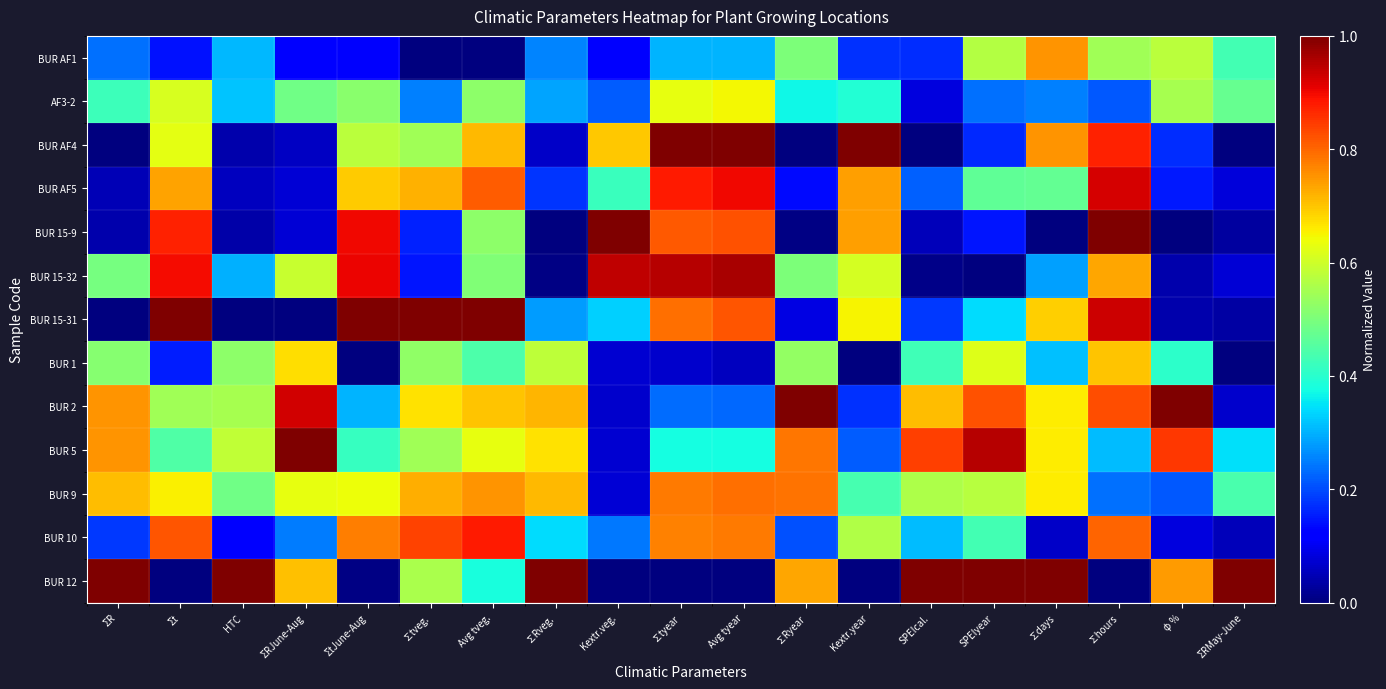

Reading left to right, transcribe all the data shown in this chart.

BUR AF1: ΣR=0.2	Σt=0.1	HTC=0.3	ΣRJune-Aug=0.1	ΣtJune-Aug=0.1	∑tveg.=0.0	Avg tveg.=0.0	∑Rveg.=0.3	Kextr.veg.=0.1	∑tyear=0.3	Avg tyear=0.3	∑Ryear=0.5	Kextr.year=0.2	SPEIcal.=0.2	SPEIyear=0.6	∑days=0.8	∑hours=0.5	φ %=0.6	ΣRMay-June=0.4
AF3-2: ΣR=0.4	Σt=0.6	HTC=0.3	ΣRJune-Aug=0.5	ΣtJune-Aug=0.5	∑tveg.=0.3	Avg tveg.=0.5	∑Rveg.=0.3	Kextr.veg.=0.2	∑tyear=0.6	Avg tyear=0.6	∑Ryear=0.4	Kextr.year=0.4	SPEIcal.=0.1	SPEIyear=0.2	∑days=0.2	∑hours=0.2	φ %=0.6	ΣRMay-June=0.5
BUR AF4: ΣR=0.0	Σt=0.6	HTC=0.0	ΣRJune-Aug=0.1	ΣtJune-Aug=0.6	∑tveg.=0.5	Avg tveg.=0.7	∑Rveg.=0.1	Kextr.veg.=0.7	∑tyear=1.0	Avg tyear=1.0	∑Ryear=0.0	Kextr.year=1.0	SPEIcal.=0.0	SPEIyear=0.2	∑days=0.8	∑hours=0.9	φ %=0.2	ΣRMay-June=0.0
BUR AF5: ΣR=0.0	Σt=0.7	HTC=0.1	ΣRJune-Aug=0.1	ΣtJune-Aug=0.7	∑tveg.=0.7	Avg tveg.=0.8	∑Rveg.=0.2	Kextr.veg.=0.4	∑tyear=0.9	Avg tyear=0.9	∑Ryear=0.1	Kextr.year=0.7	SPEIcal.=0.2	SPEIyear=0.5	∑days=0.5	∑hours=0.9	φ %=0.1	ΣRMay-June=0.1
BUR 15-9: ΣR=0.0	Σt=0.9	HTC=0.0	ΣRJune-Aug=0.1	ΣtJune-Aug=0.9	∑tveg.=0.2	Avg tveg.=0.5	∑Rveg.=0.0	Kextr.veg.=1.0	∑tyear=0.8	Avg tyear=0.8	∑Ryear=0.0	Kextr.year=0.7	SPEIcal.=0.1	SPEIyear=0.1	∑days=0.0	∑hours=1.0	φ %=0.0	ΣRMay-June=0.0
BUR 15-32: ΣR=0.5	Σt=0.9	HTC=0.3	ΣRJune-Aug=0.6	ΣtJune-Aug=0.9	∑tveg.=0.1	Avg tveg.=0.5	∑Rveg.=0.0	Kextr.veg.=0.9	∑tyear=0.9	Avg tyear=1.0	∑Ryear=0.5	Kextr.year=0.6	SPEIcal.=0.0	SPEIyear=0.0	∑days=0.3	∑hours=0.7	φ %=0.0	ΣRMay-June=0.1
BUR 15-31: ΣR=0.0	Σt=1.0	HTC=0.0	ΣRJune-Aug=0.0	ΣtJune-Aug=1.0	∑tveg.=1.0	Avg tveg.=1.0	∑Rveg.=0.3	Kextr.veg.=0.3	∑tyear=0.8	Avg tyear=0.8	∑Ryear=0.1	Kextr.year=0.7	SPEIcal.=0.2	SPEIyear=0.3	∑days=0.7	∑hours=0.9	φ %=0.0	ΣRMay-June=0.0
BUR 1: ΣR=0.5	Σt=0.2	HTC=0.5	ΣRJune-Aug=0.7	ΣtJune-Aug=0.0	∑tveg.=0.5	Avg tveg.=0.4	∑Rveg.=0.6	Kextr.veg.=0.1	∑tyear=0.1	Avg tyear=0.1	∑Ryear=0.5	Kextr.year=0.0	SPEIcal.=0.4	SPEIyear=0.6	∑days=0.3	∑hours=0.7	φ %=0.4	ΣRMay-June=0.0
BUR 2: ΣR=0.8	Σt=0.5	HTC=0.6	ΣRJune-Aug=0.9	ΣtJune-Aug=0.3	∑tveg.=0.7	Avg tveg.=0.7	∑Rveg.=0.7	Kextr.veg.=0.1	∑tyear=0.2	Avg tyear=0.2	∑Ryear=1.0	Kextr.year=0.2	SPEIcal.=0.7	SPEIyear=0.8	∑days=0.7	∑hours=0.8	φ %=1.0	ΣRMay-June=0.1
BUR 5: ΣR=0.8	Σt=0.4	HTC=0.6	ΣRJune-Aug=1.0	ΣtJune-Aug=0.4	∑tveg.=0.5	Avg tveg.=0.6	∑Rveg.=0.7	Kextr.veg.=0.1	∑tyear=0.4	Avg tyear=0.4	∑Ryear=0.8	Kextr.year=0.2	SPEIcal.=0.8	SPEIyear=0.9	∑days=0.7	∑hours=0.3	φ %=0.9	ΣRMay-June=0.3
BUR 9: ΣR=0.7	Σt=0.7	HTC=0.5	ΣRJune-Aug=0.6	ΣtJune-Aug=0.6	∑tveg.=0.7	Avg tveg.=0.8	∑Rveg.=0.7	Kextr.veg.=0.1	∑tyear=0.8	Avg tyear=0.8	∑Ryear=0.8	Kextr.year=0.4	SPEIcal.=0.6	SPEIyear=0.6	∑days=0.7	∑hours=0.2	φ %=0.2	ΣRMay-June=0.4
BUR 10: ΣR=0.2	Σt=0.8	HTC=0.1	ΣRJune-Aug=0.2	ΣtJune-Aug=0.8	∑tveg.=0.8	Avg tveg.=0.9	∑Rveg.=0.3	Kextr.veg.=0.2	∑tyear=0.8	Avg tyear=0.8	∑Ryear=0.2	Kextr.year=0.6	SPEIcal.=0.3	SPEIyear=0.4	∑days=0.1	∑hours=0.8	φ %=0.1	ΣRMay-June=0.1
BUR 12: ΣR=1.0	Σt=0.0	HTC=1.0	ΣRJune-Aug=0.7	ΣtJune-Aug=0.0	∑tveg.=0.6	Avg tveg.=0.4	∑Rveg.=1.0	Kextr.veg.=0.0	∑tyear=0.0	Avg tyear=0.0	∑Ryear=0.7	Kextr.year=0.0	SPEIcal.=1.0	SPEIyear=1.0	∑days=1.0	∑hours=0.0	φ %=0.7	ΣRMay-June=1.0